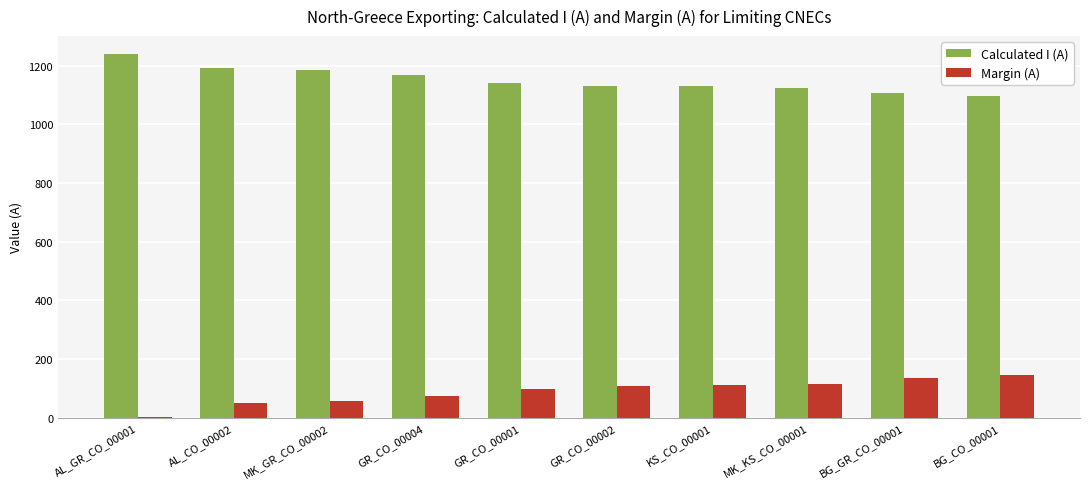

What is the difference between the Margin (A) values at GR_CO_00004 and BG_CO_00001?

71